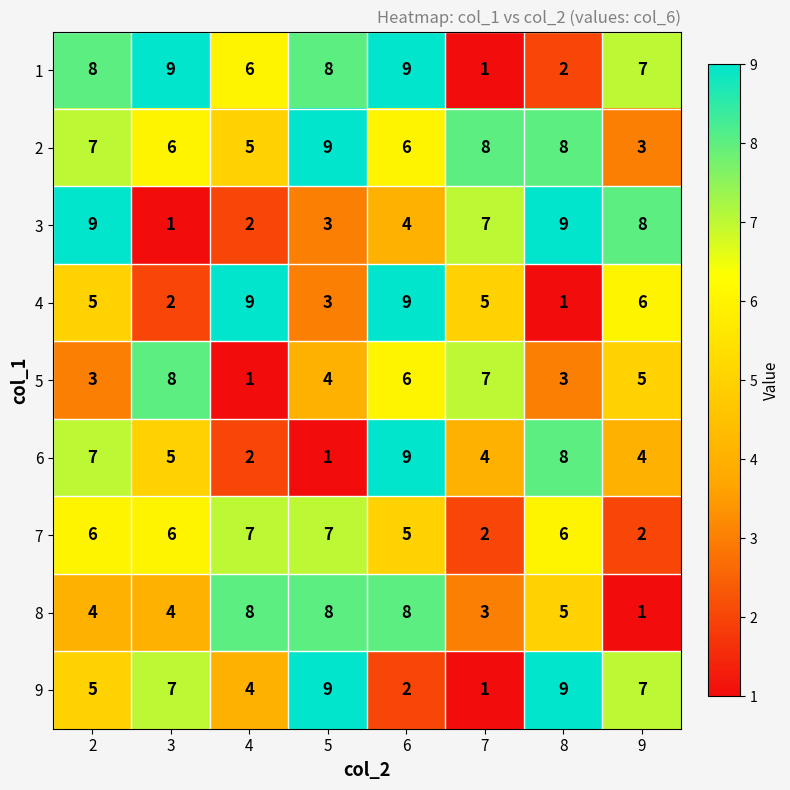

What is the difference between the 1 values at 2 and 7?

7